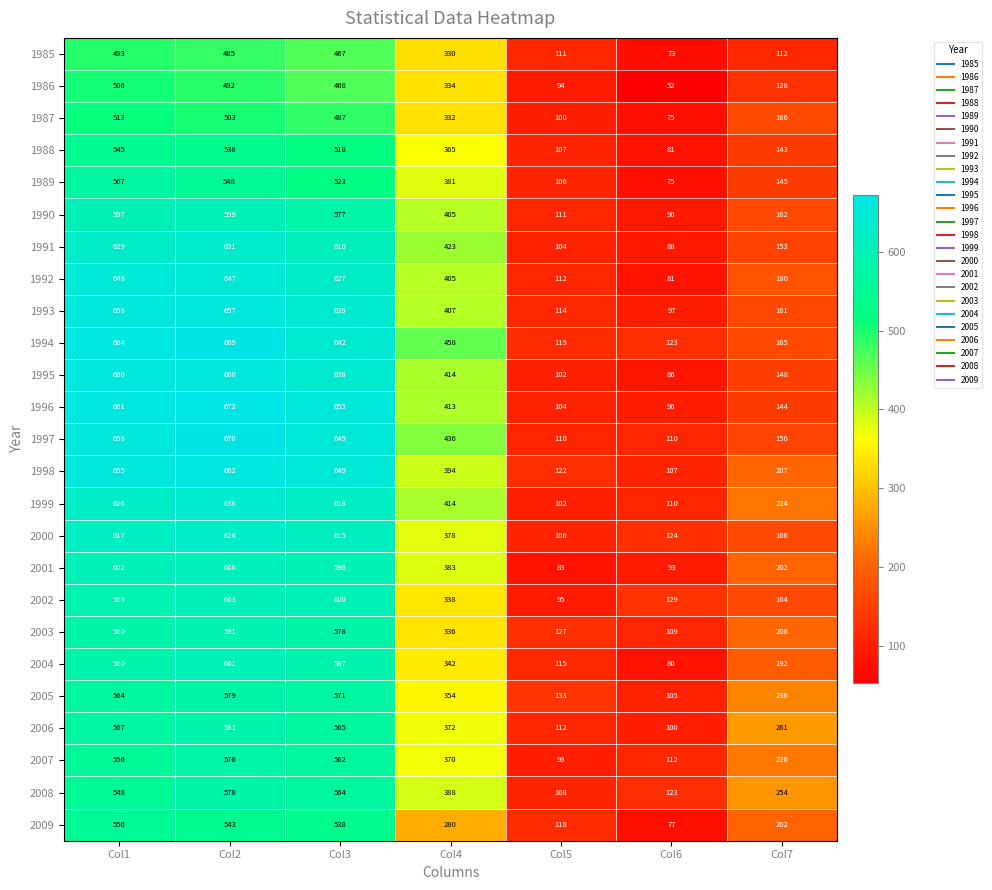

Is the value of 1991 at Col4 greater than the value of 1992 at Col7?

Yes